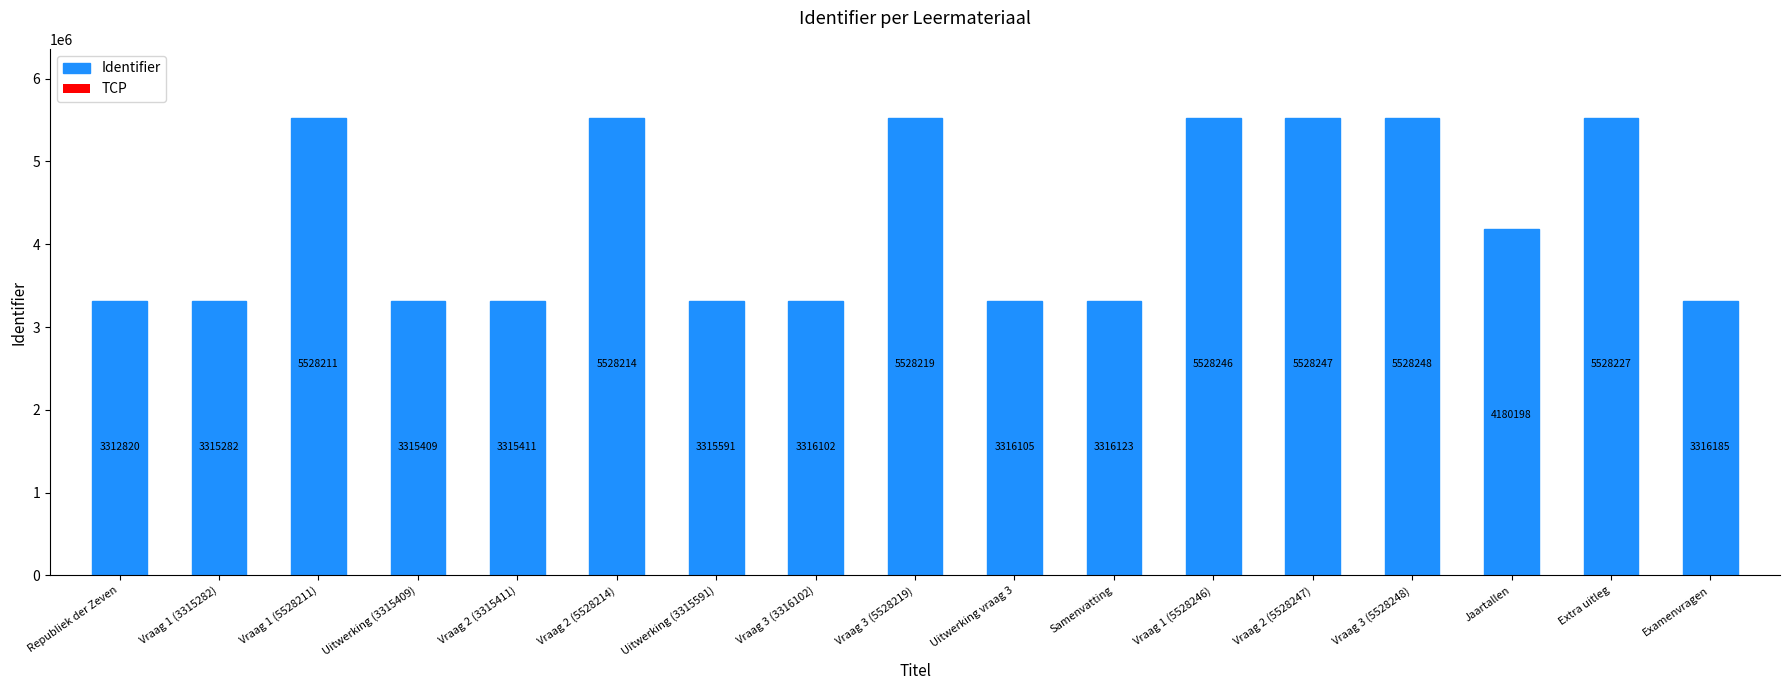

What is the label of the 13th bar from the right?

Vraag 2 (3315411)